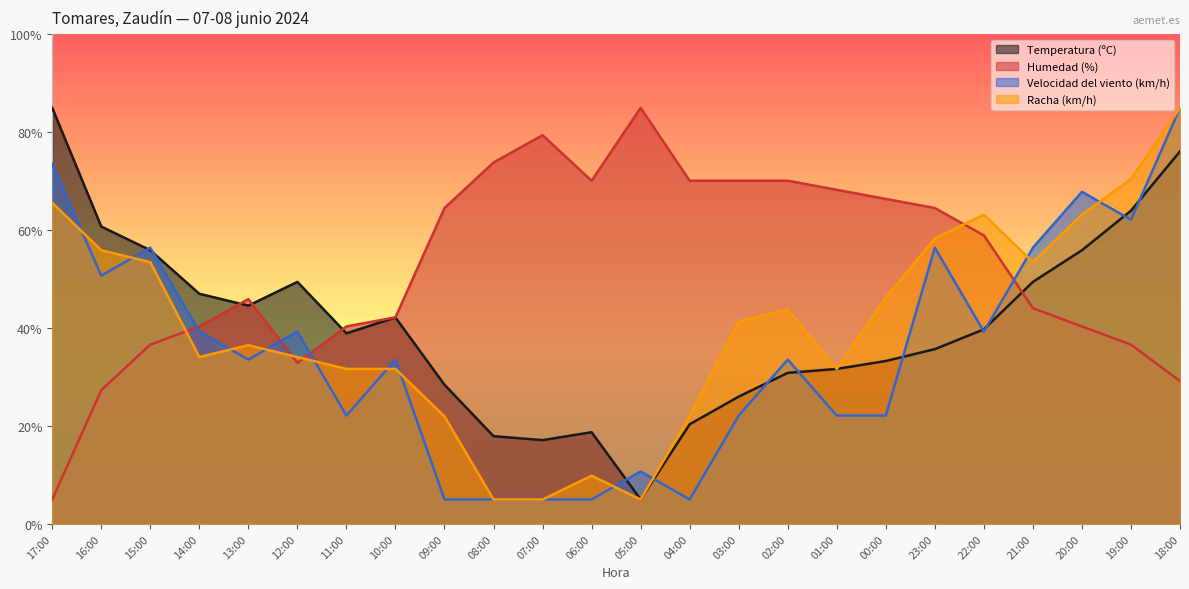

Which series has the widest spread of values?

Humedad (%)